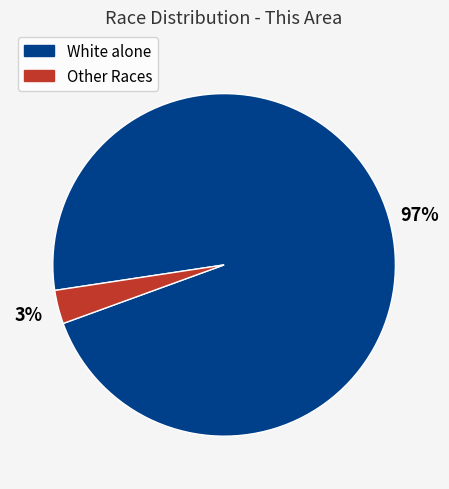

Is there any slice that represents more than half of the pie?

Yes